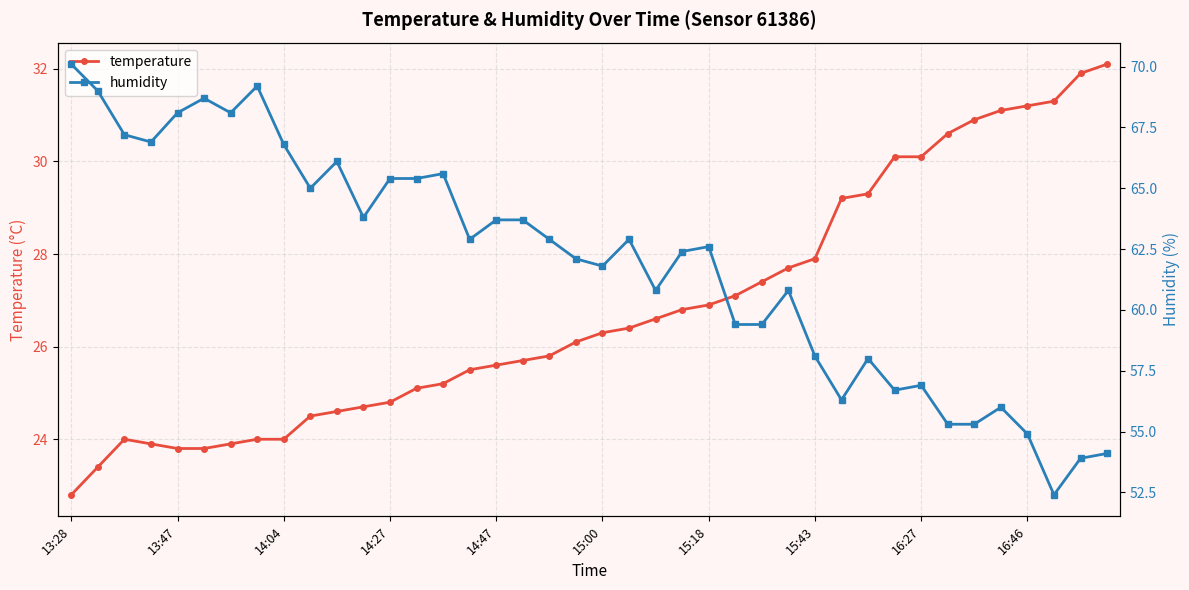

How many values in the temperature series exceed 26?

21